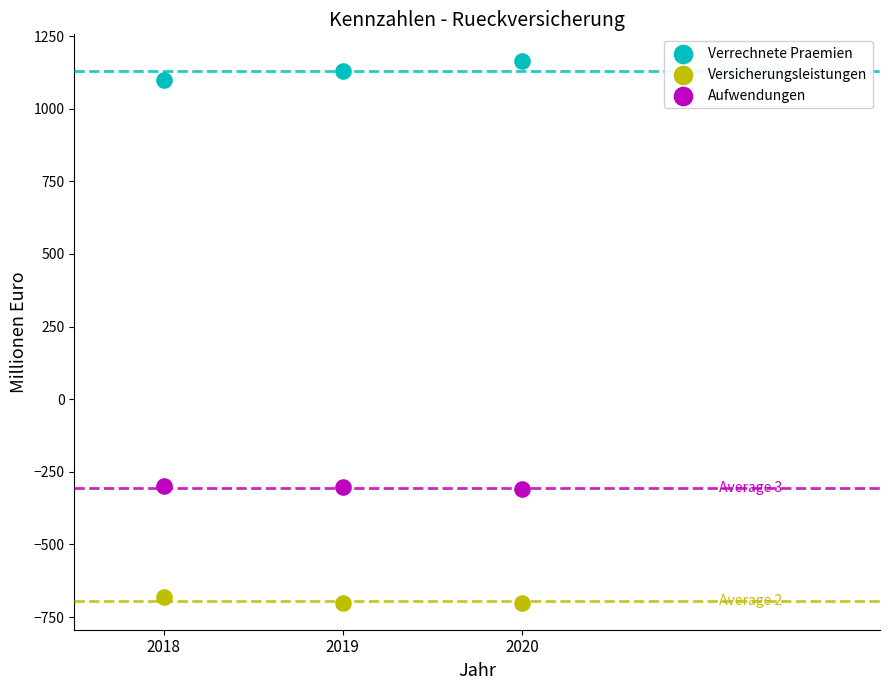

Across all data points, what is the range of X values (max minus min)?

2.0